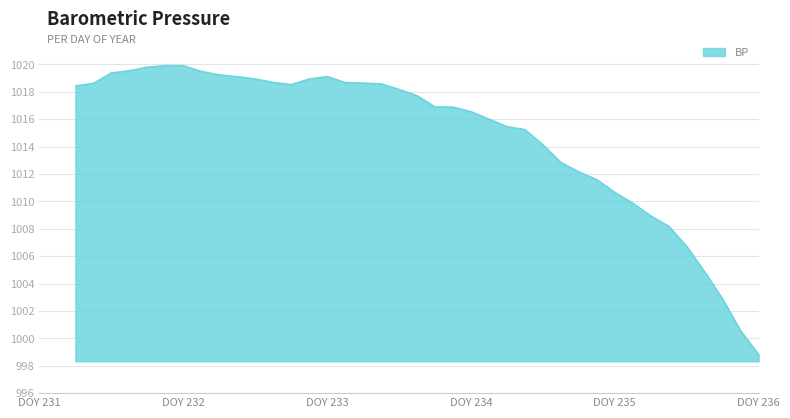

What is the greatest value displayed?

1019.9